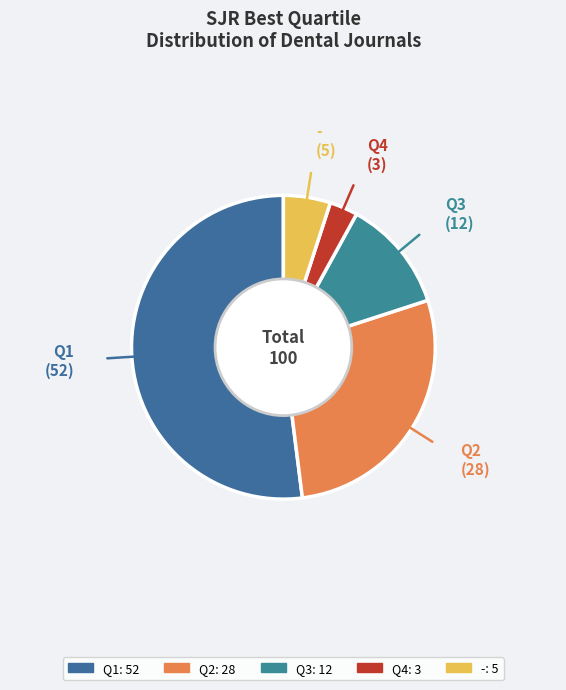

The - slice represents 5% of the pie. True or false?

True